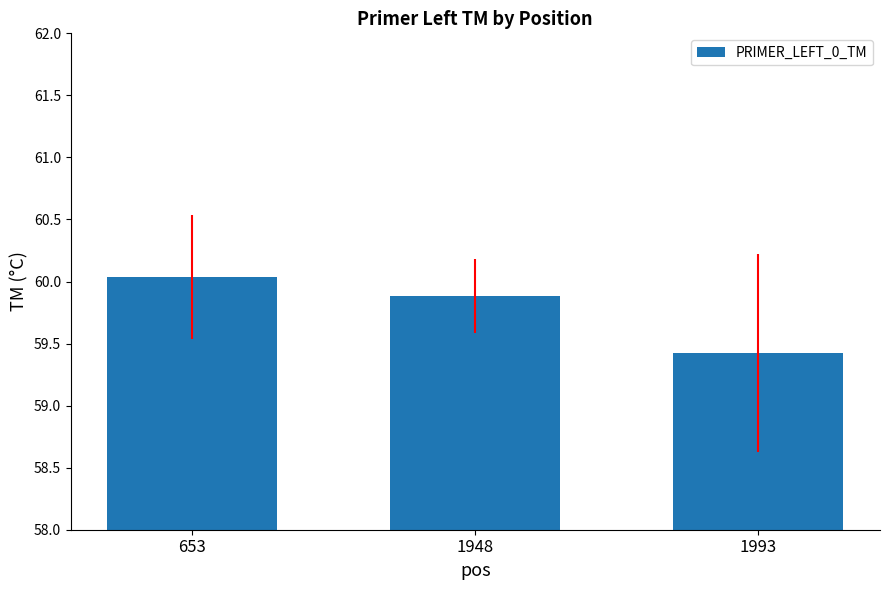

What is the ratio of the value at 1948 to the value at 653?

1.0